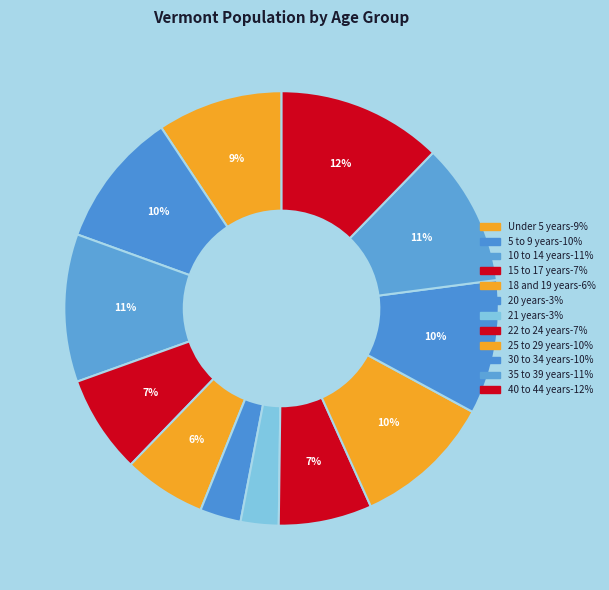

Count the number of slices in the pie.

12